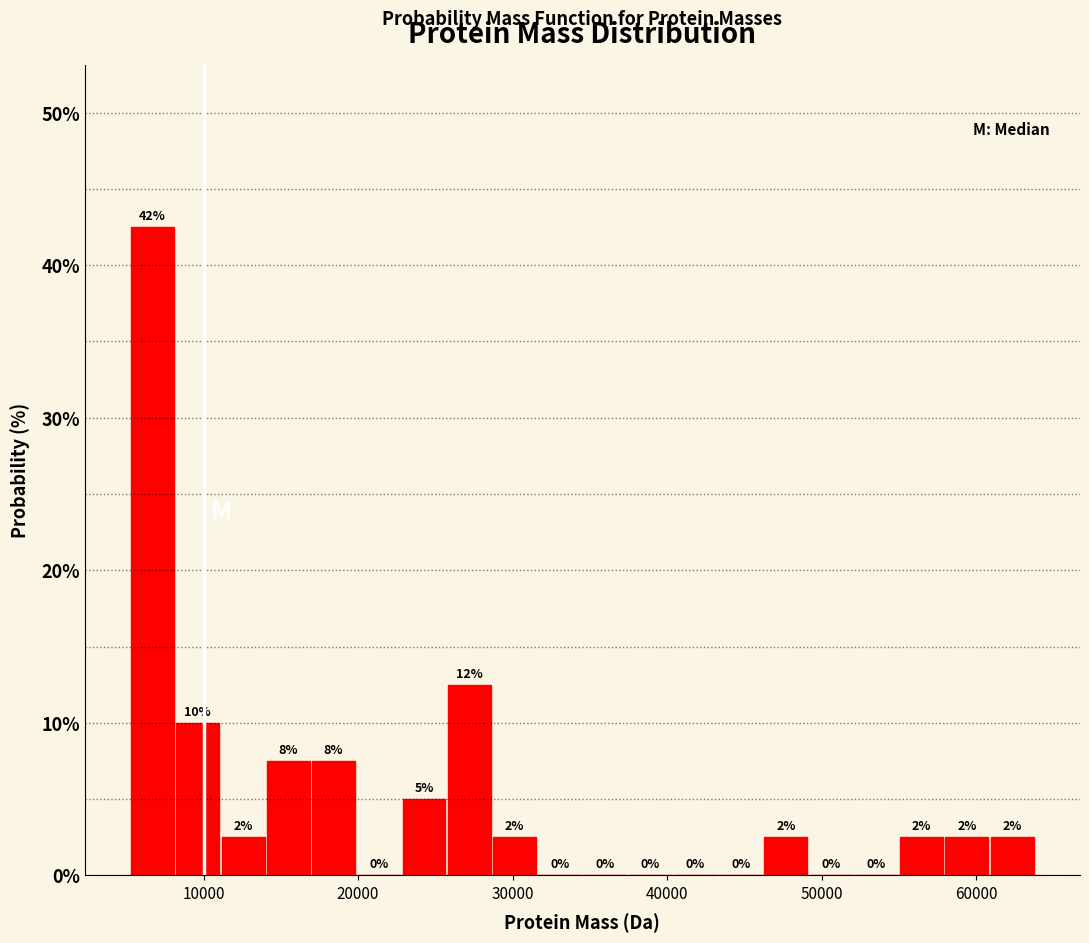

Around what value on the x-axis is the tallest bar? Give the approximate position of its centre, as read against the axis.

7000